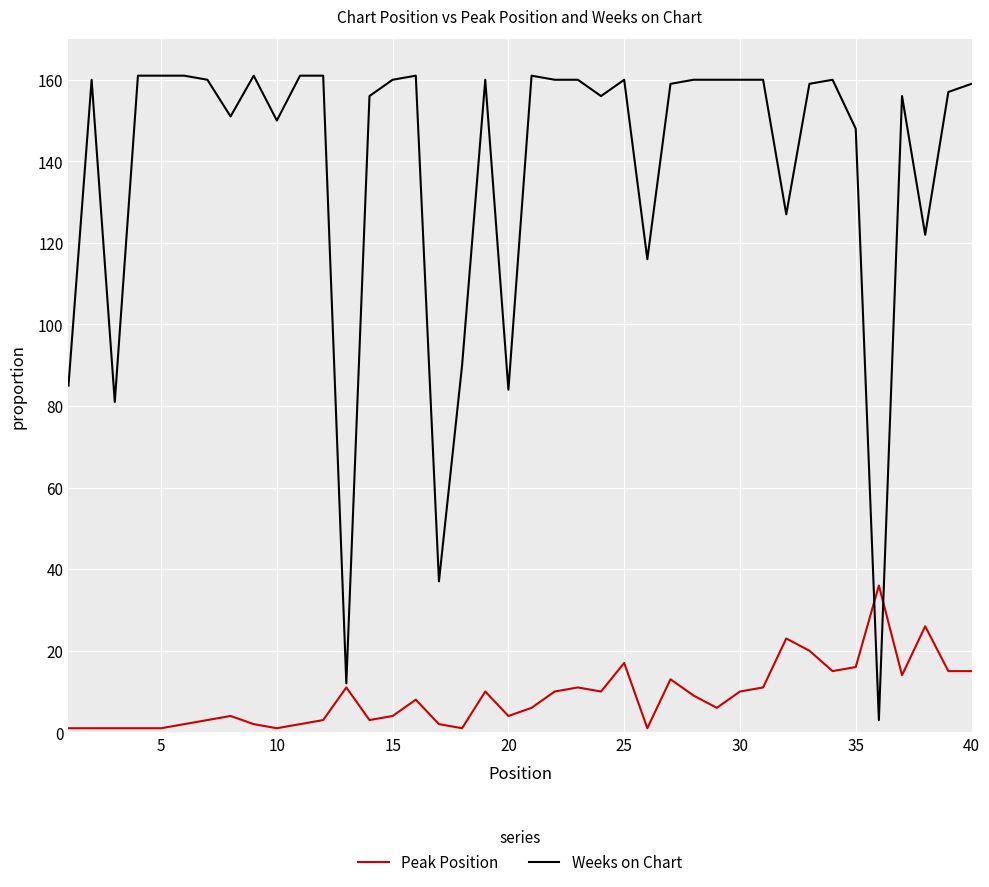

List the series in order of their overall mean, lowest first.

Peak Position, Weeks on Chart